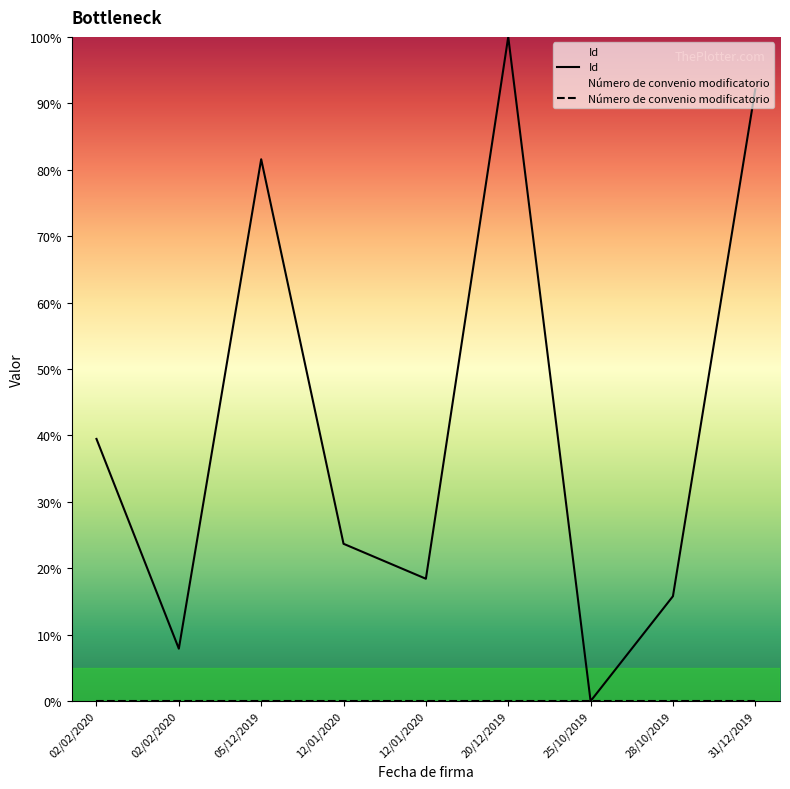

Reading left to right, list all the values displayed in this chart.

Id: 02/02/2020=39.5	02/02/2020=7.9	05/12/2019=81.6	12/01/2020=23.7	12/01/2020=18.4	20/12/2019=100.0	25/10/2019=0.0	28/10/2019=15.8	31/12/2019=92.1
Número de convenio modificatorio: 02/02/2020=0.0	02/02/2020=0.0	05/12/2019=0.0	12/01/2020=0.0	12/01/2020=0.0	20/12/2019=0.0	25/10/2019=0.0	28/10/2019=0.0	31/12/2019=0.0